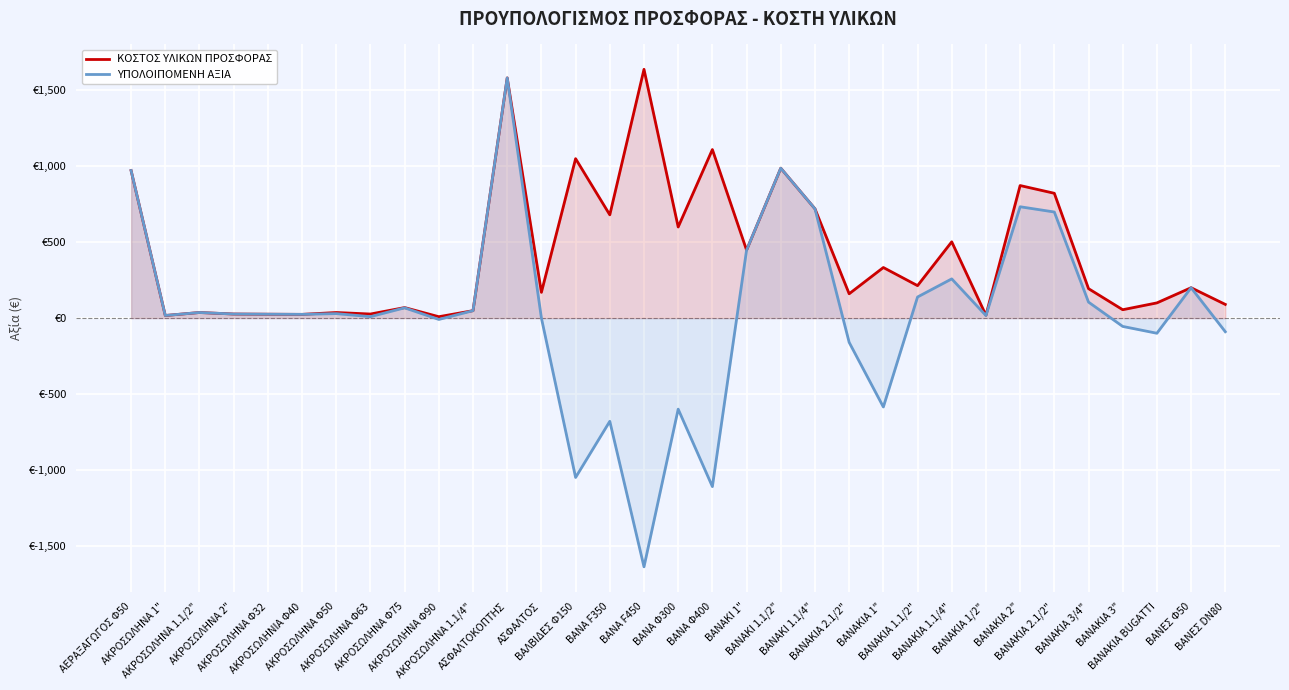

What is the minimum value shown in the chart?

-1638.5